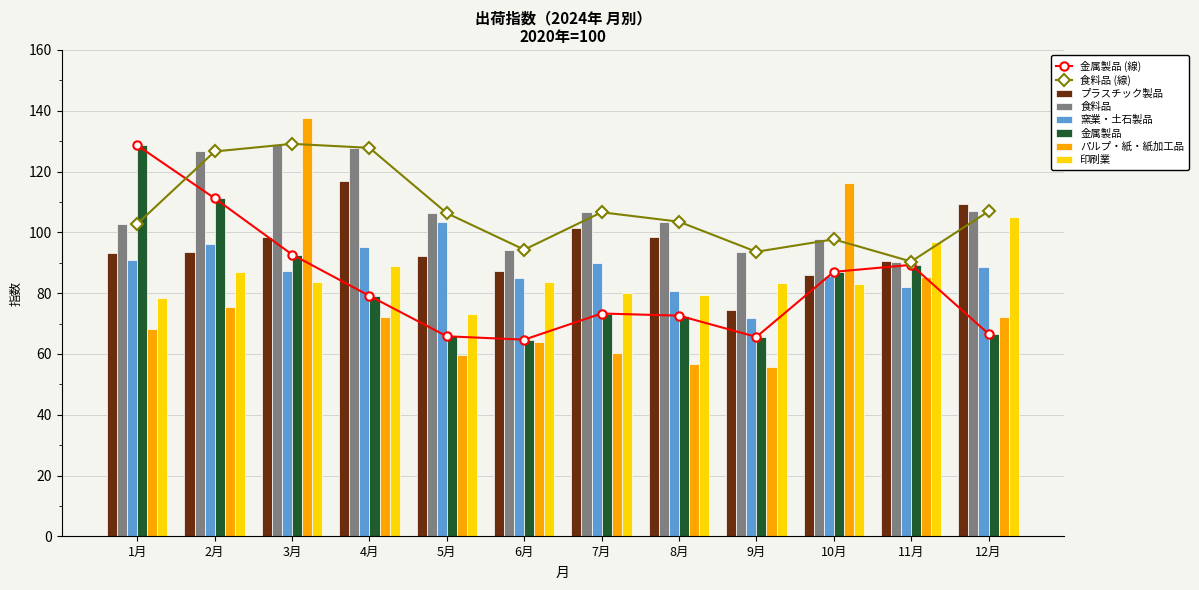

What is the average value of the 金属製品 series?

83.0